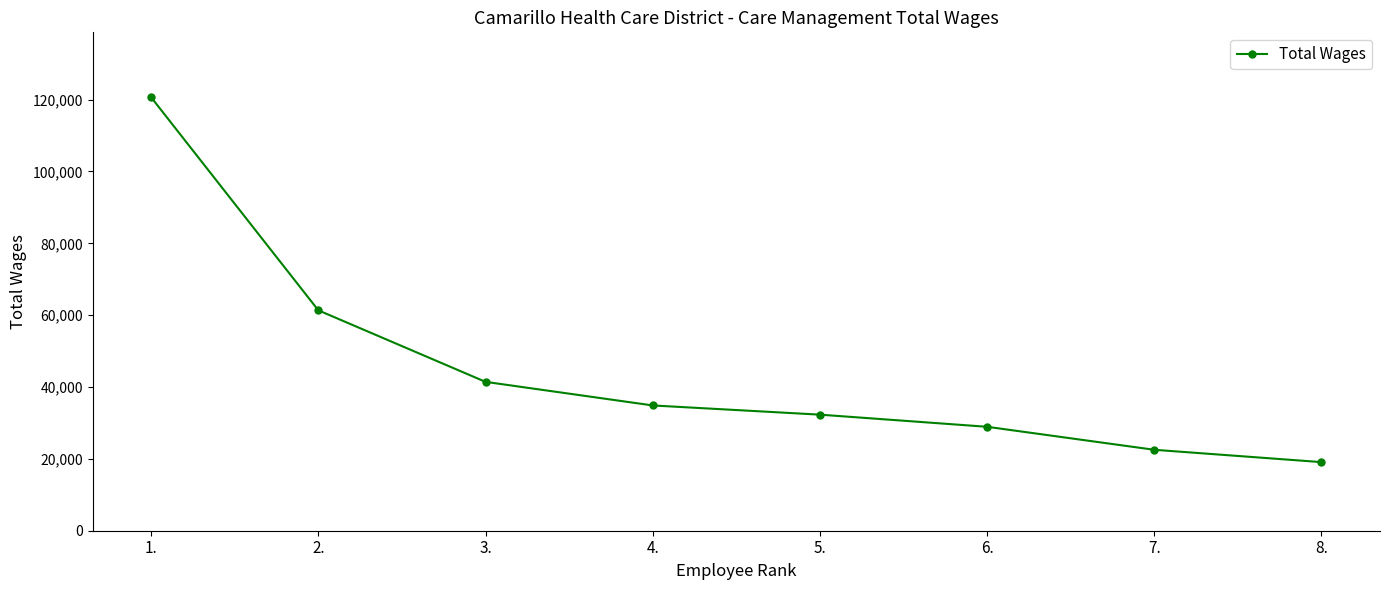

What is the label of the 1st point from the right?

8.